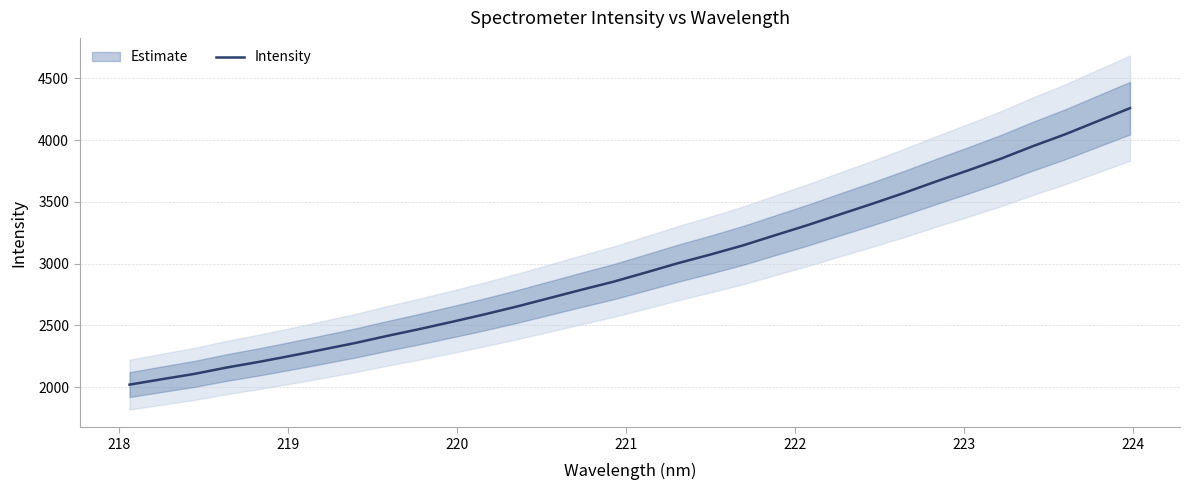

What is the lowest value of the Intensity series?

2019.7